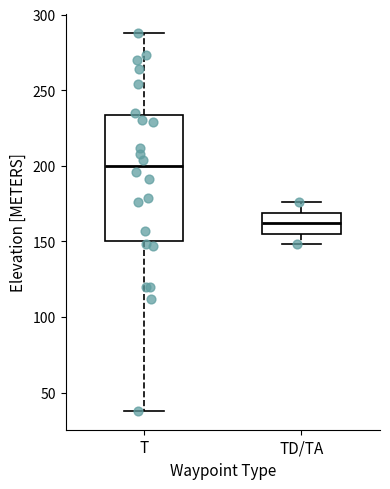

Reading left to right, read every box against the y-axis: the position of its median line, the range the box covers, and the ends of its whiskers. The values are not printed on the chart, so give them approximately, as read against the axis.

T: median 200, box 150 to 235, whiskers 40 to 290
TD/TA: median 160, box 155 to 170, whiskers 150 to 175